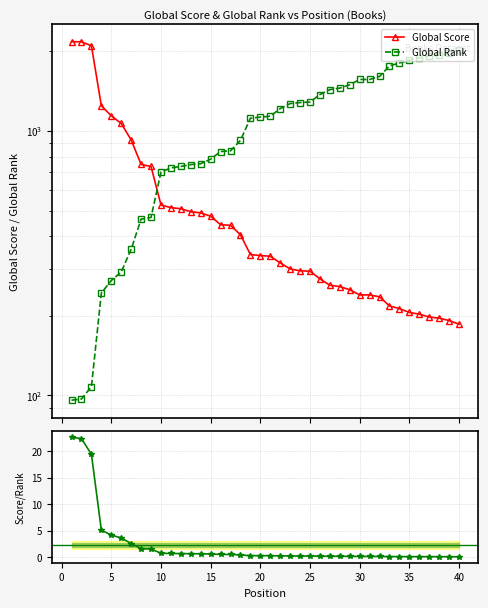

What is the minimum value shown in the chart?

0.1